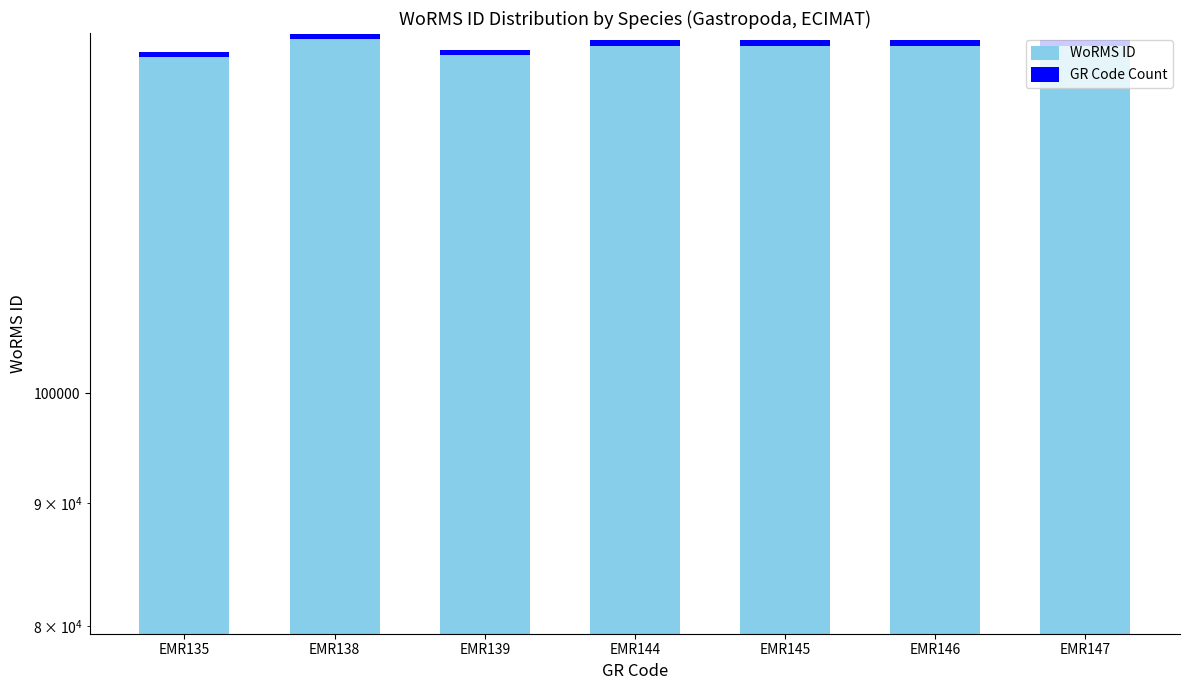

What is the smallest value displayed?

693.8